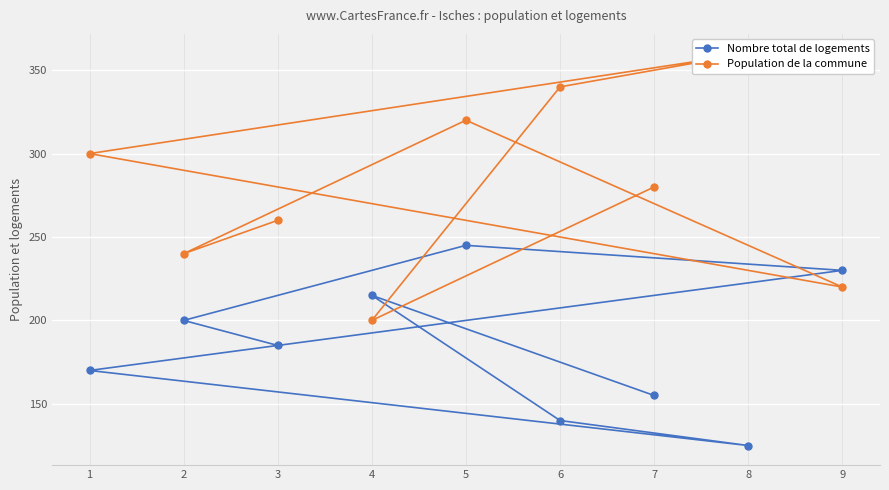

What is the highest value of the Nombre total de logements series?

245